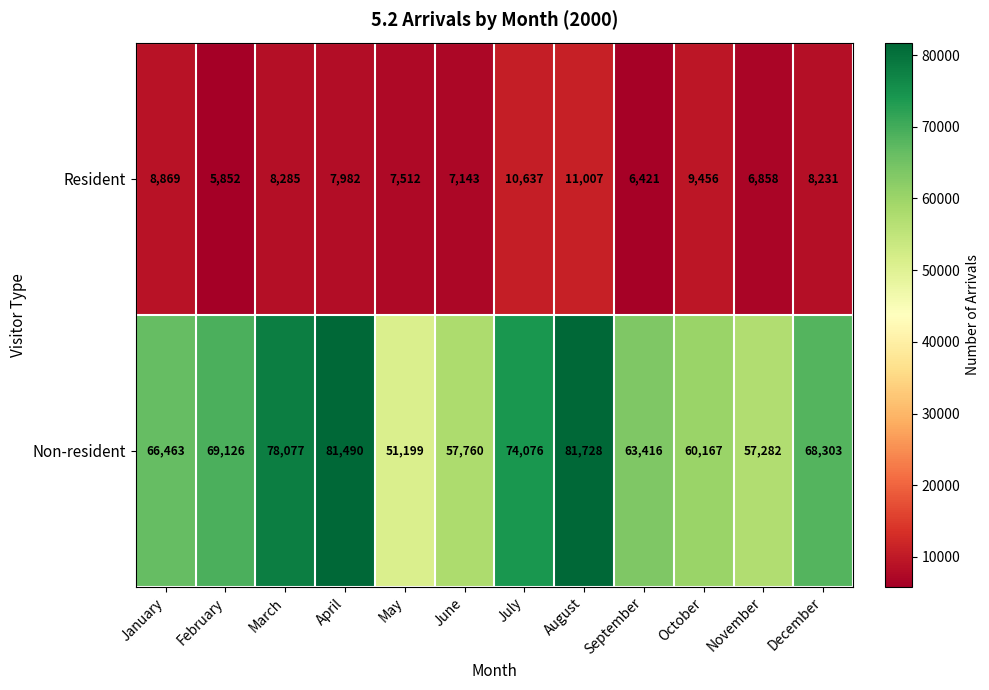

Where is Non-resident nearest to the value 66463?

January